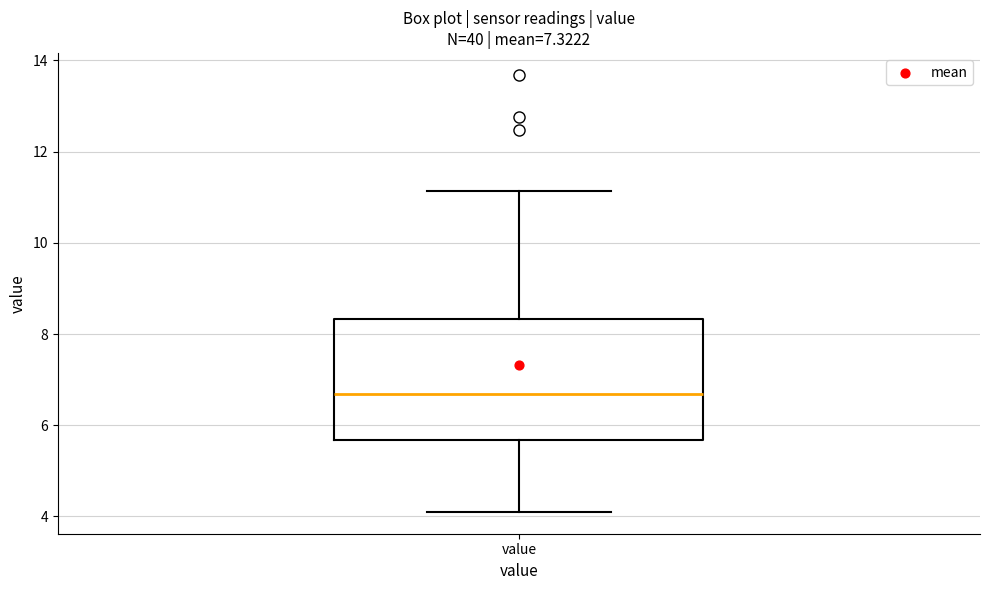

Where does the lower whisker of the box for value end on the y-axis? The values are not printed on the chart, so give them approximately, as read against the axis.

4.2